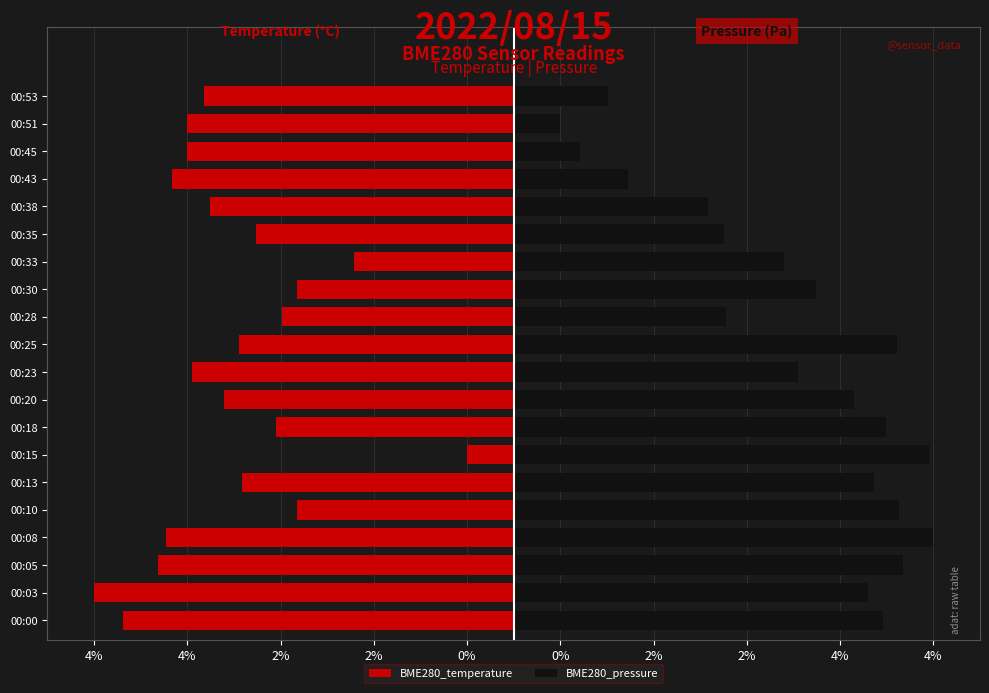

Is the value of BME280_temperature at 00:00 greater than the value of BME280_pressure at 00:45?

No